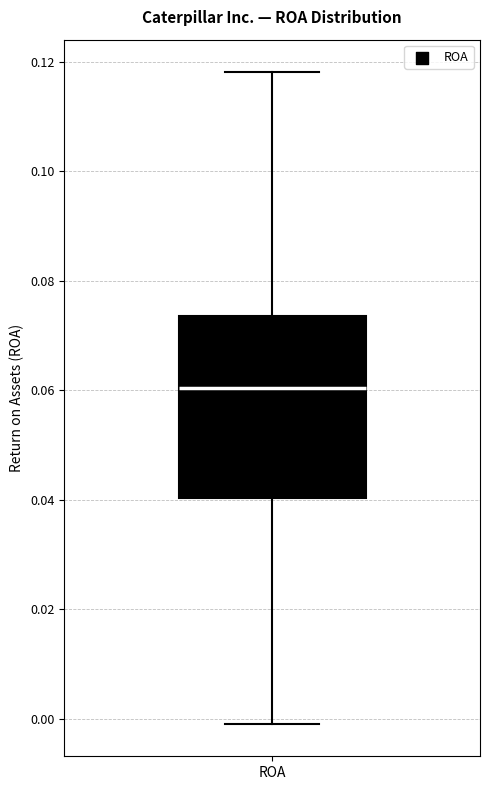

Where is the upper edge of the box for ROA on the y-axis? The values are not printed on the chart, so give them approximately, as read against the axis.

0.074